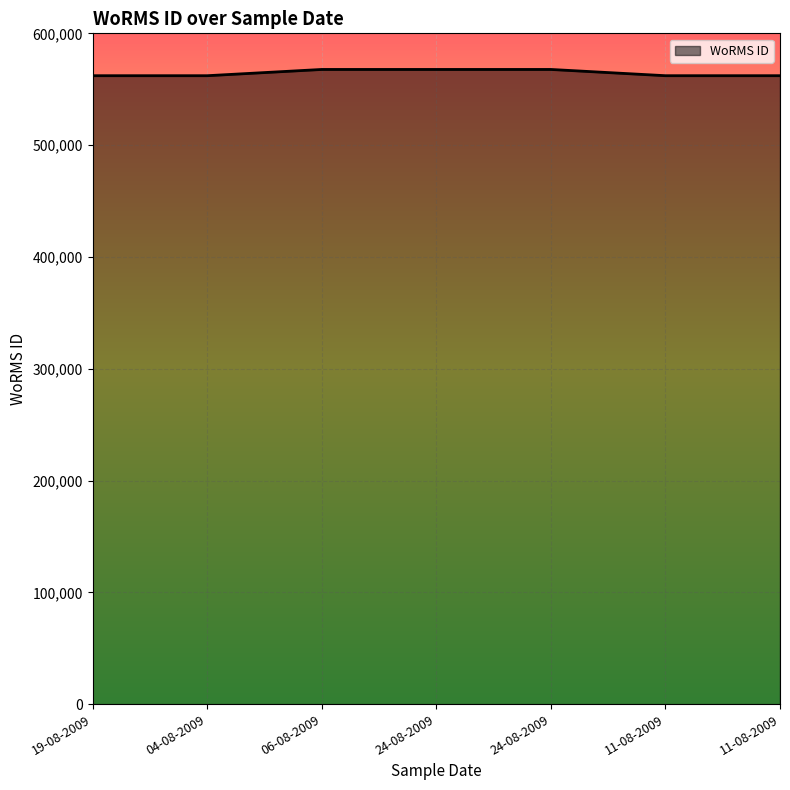

What is the smallest value displayed?

562097